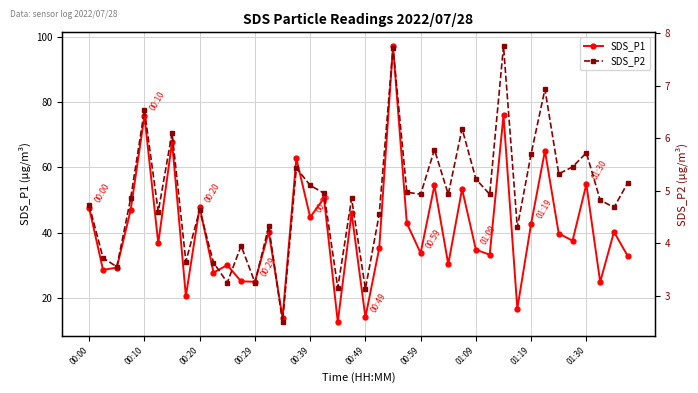

In SDS_P1, how many points are lower than both neighbors (excluding endpoints)?

15